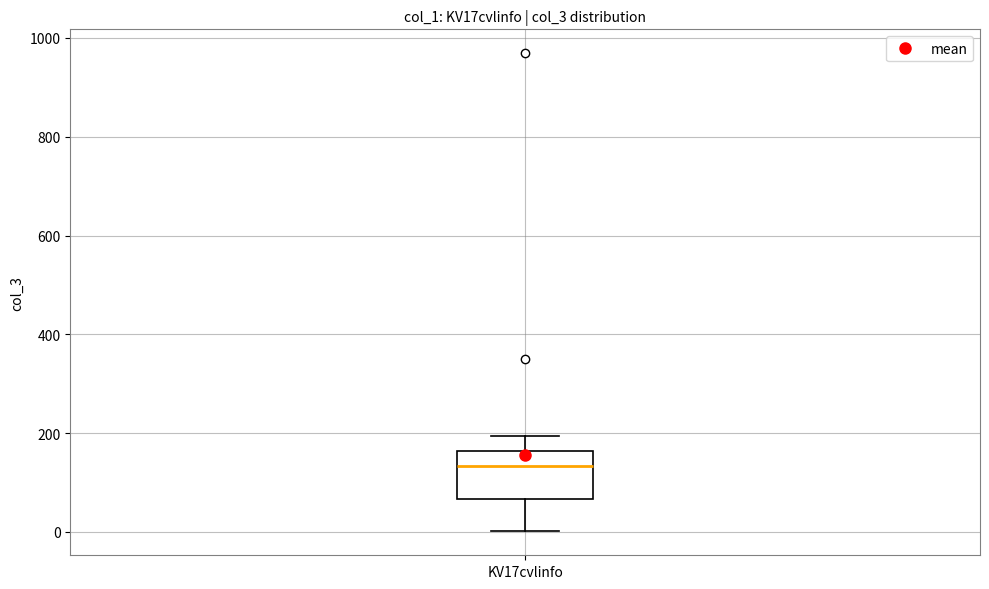

Transcribe this box plot: give where the median line is, the range the box spans, and where the two whiskers end, as read against the y-axis. The values are not printed on the chart, so give them approximately, as read against the axis.

median 140, box 60 to 160, whiskers 0 to 200